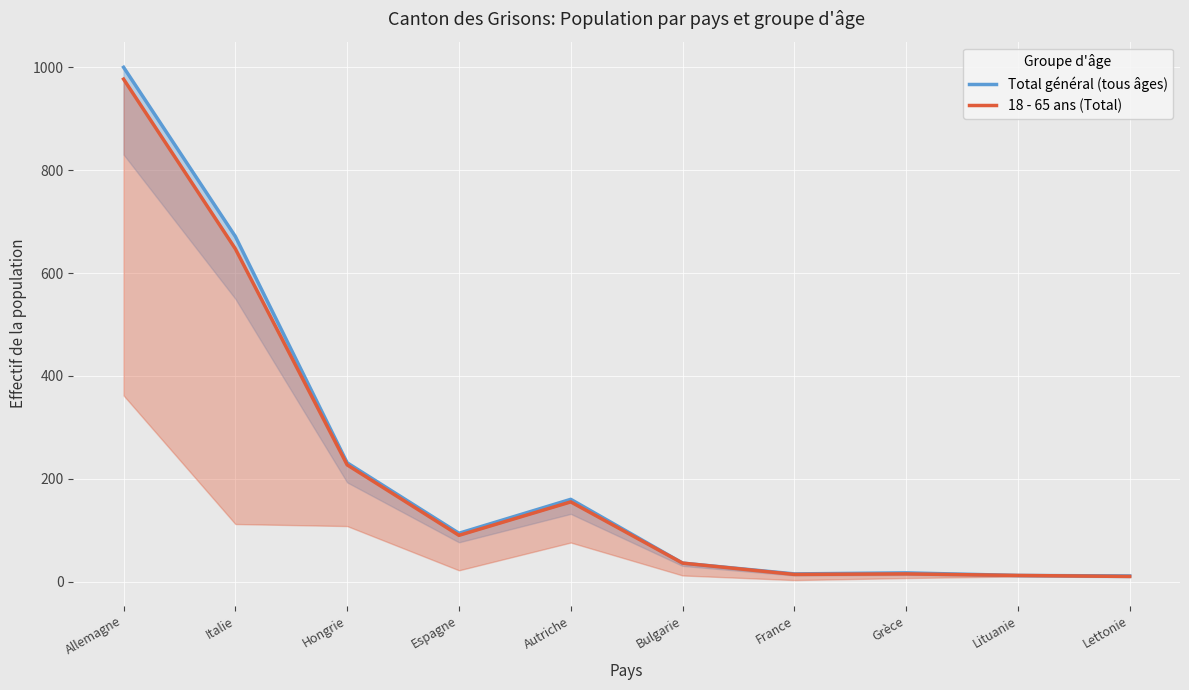

At how many categories does at least one series exceed 563?

2